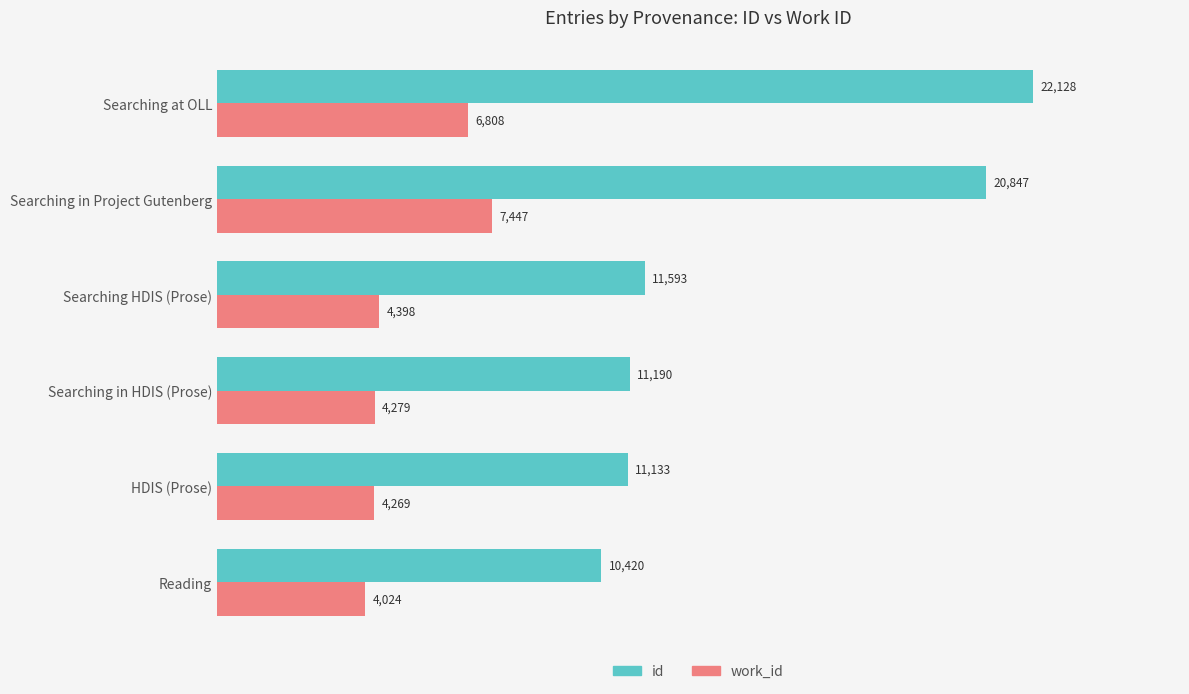

What is the difference between the second highest and second lowest values in the id series?

9714